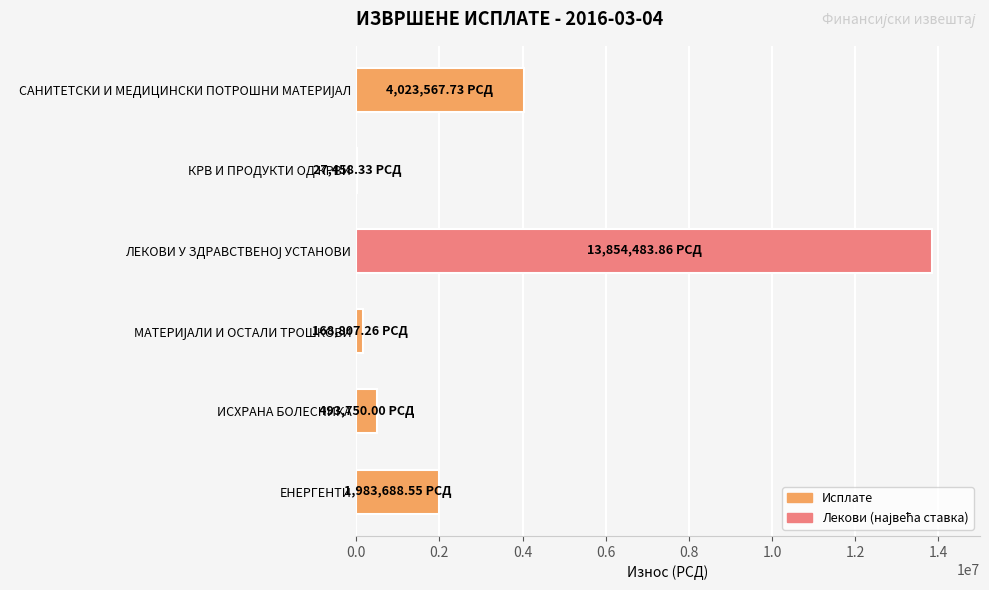

Are the bars horizontal?

Yes